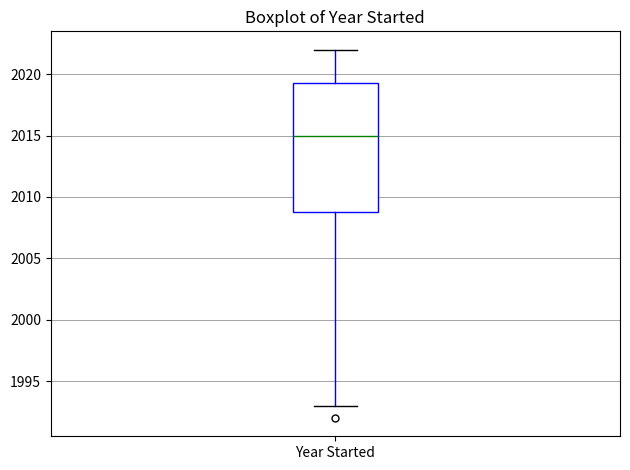

Read this box plot against the y-axis: the position of the median line, the range covered by the box, and the ends of both whiskers. The values are not printed on the chart, so give them approximately, as read against the axis.

median 2015.0, box 2009.0 to 2019.5, whiskers 1993.0 to 2022.0